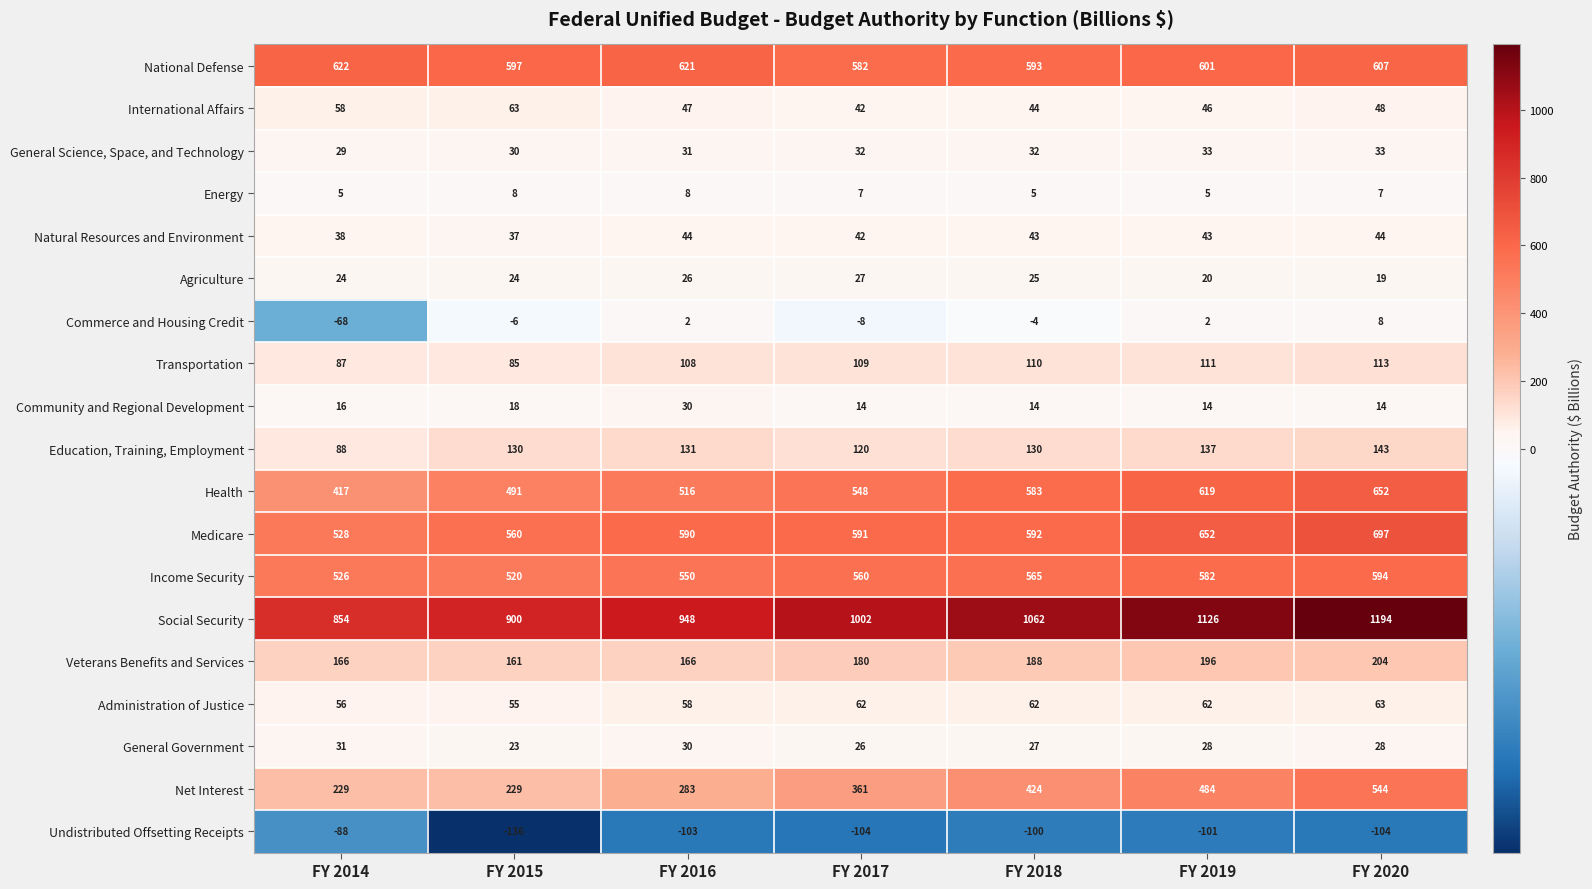

What value does the Community and Regional Development series have at FY 2015, to the nearest 10?

20